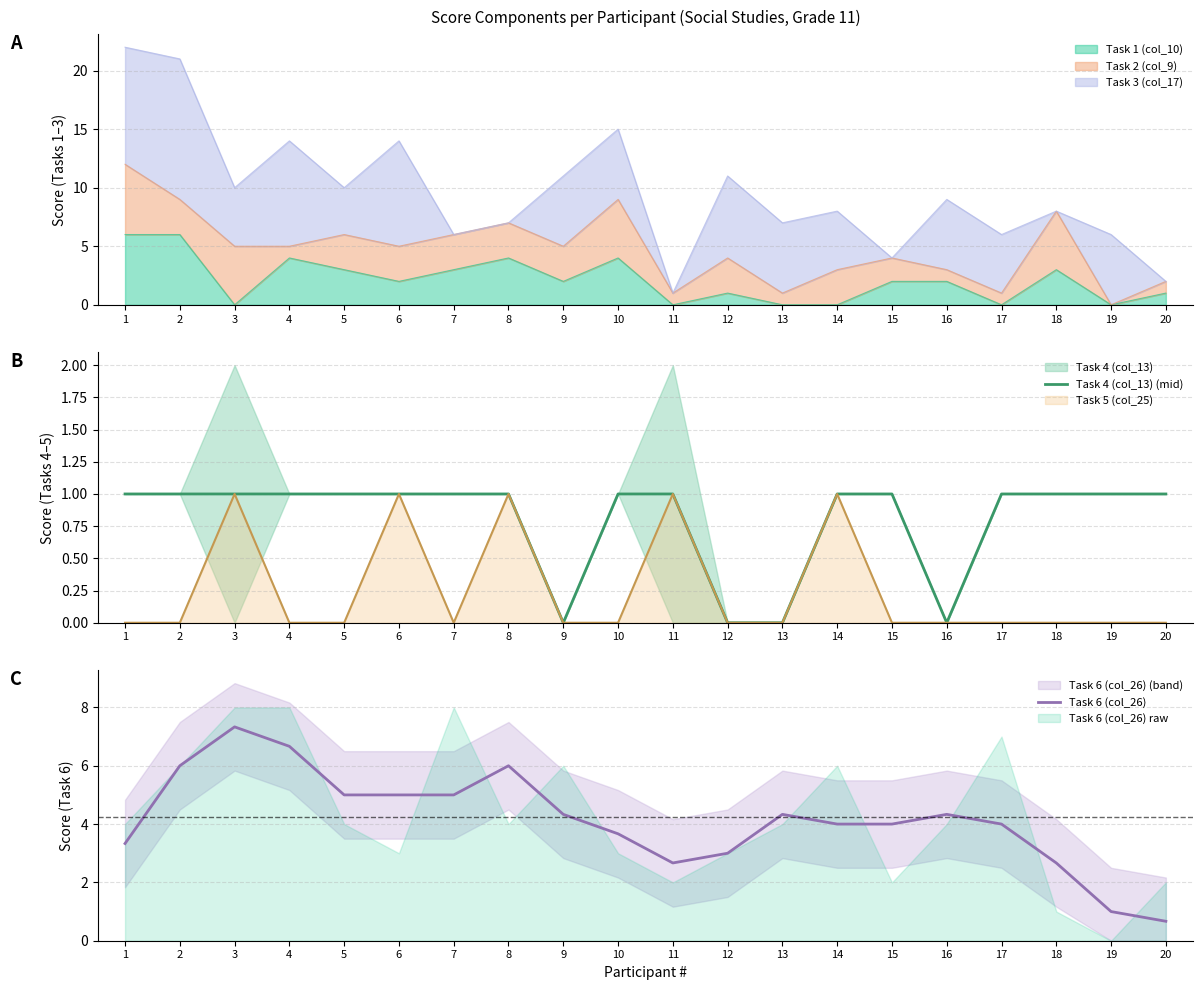

What is the highest value of the Task 6 (col_26) series?

7.3